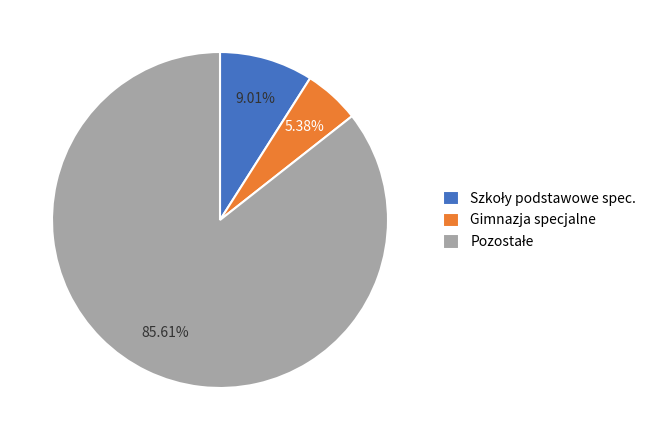

What is the smallest slice in the pie chart?

Gimnazja specjalne